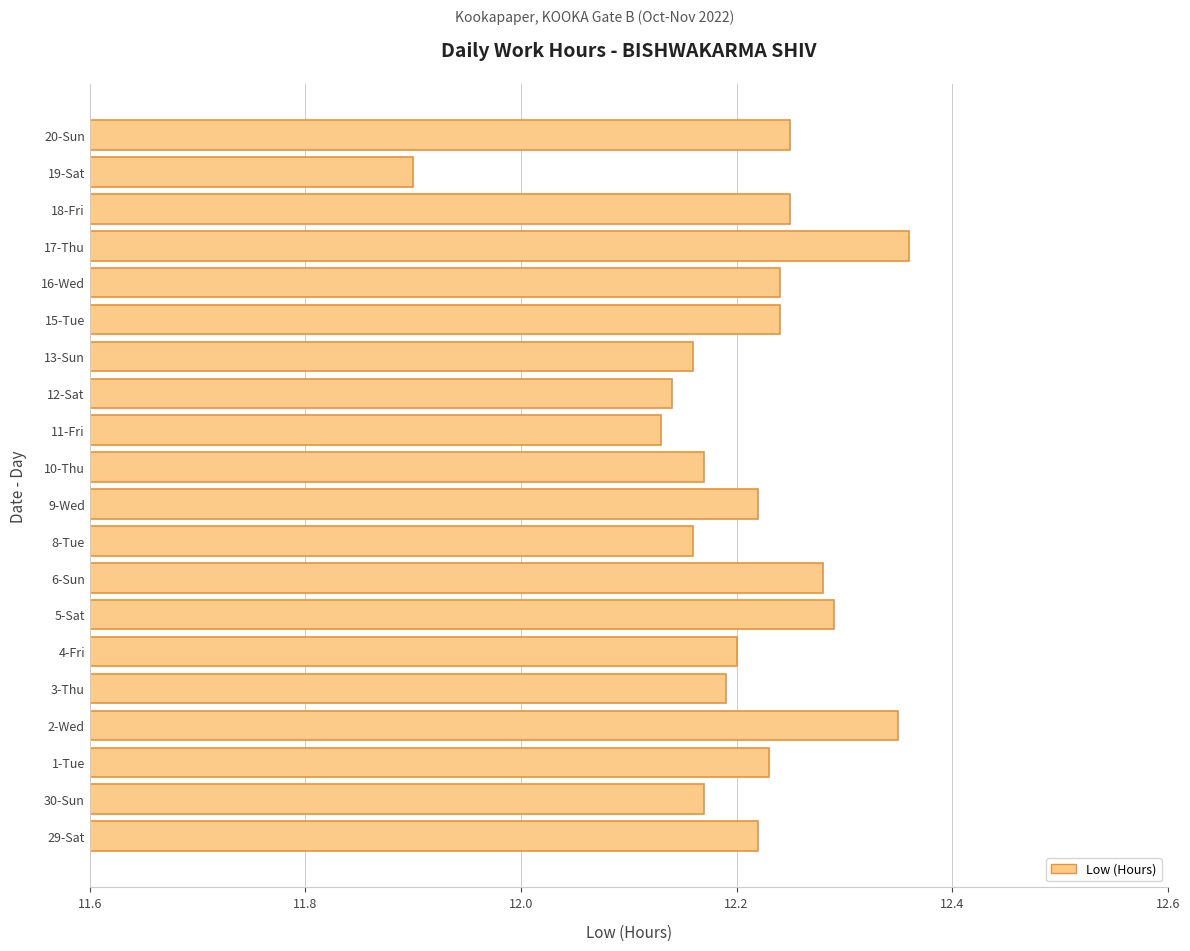

What is the minimum value shown in the chart?

11.9